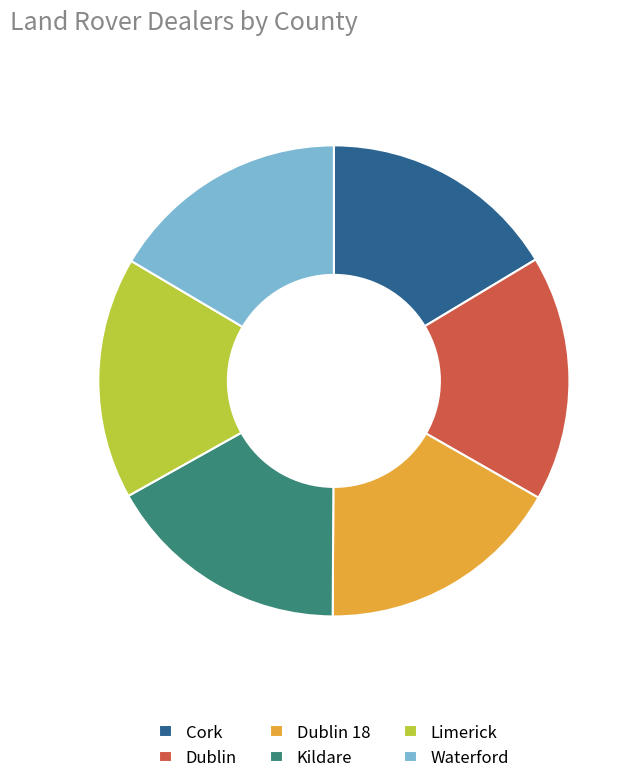

Approximately how many times larger is the value at Waterford compared to Dublin 18?

1.0